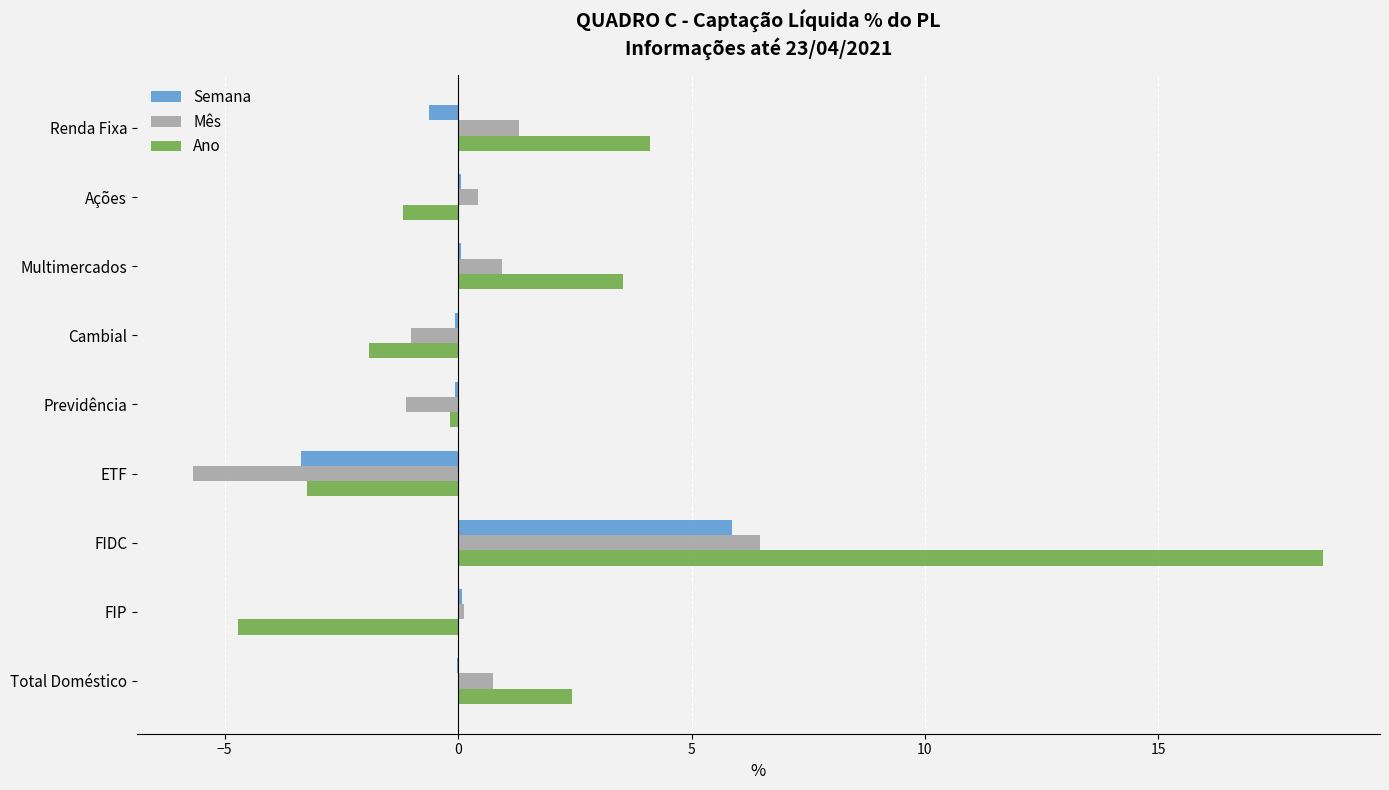

At which category is the sum across all series the highest?

FIDC